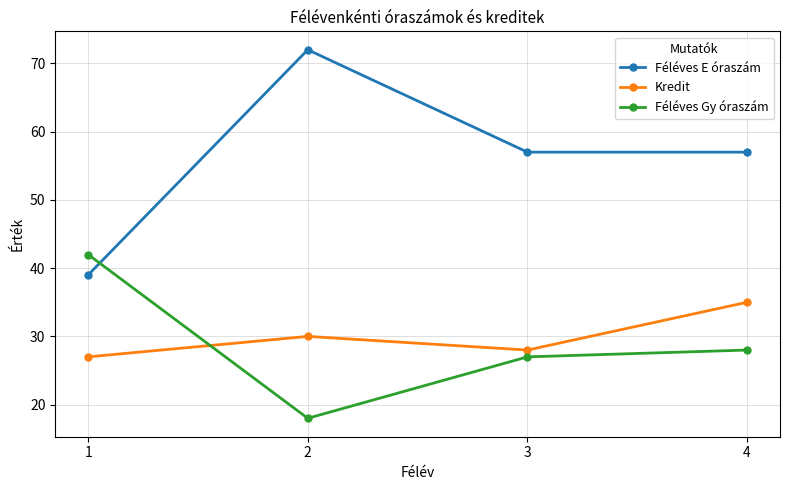

At how many categories does at least one series exceed 24?

4